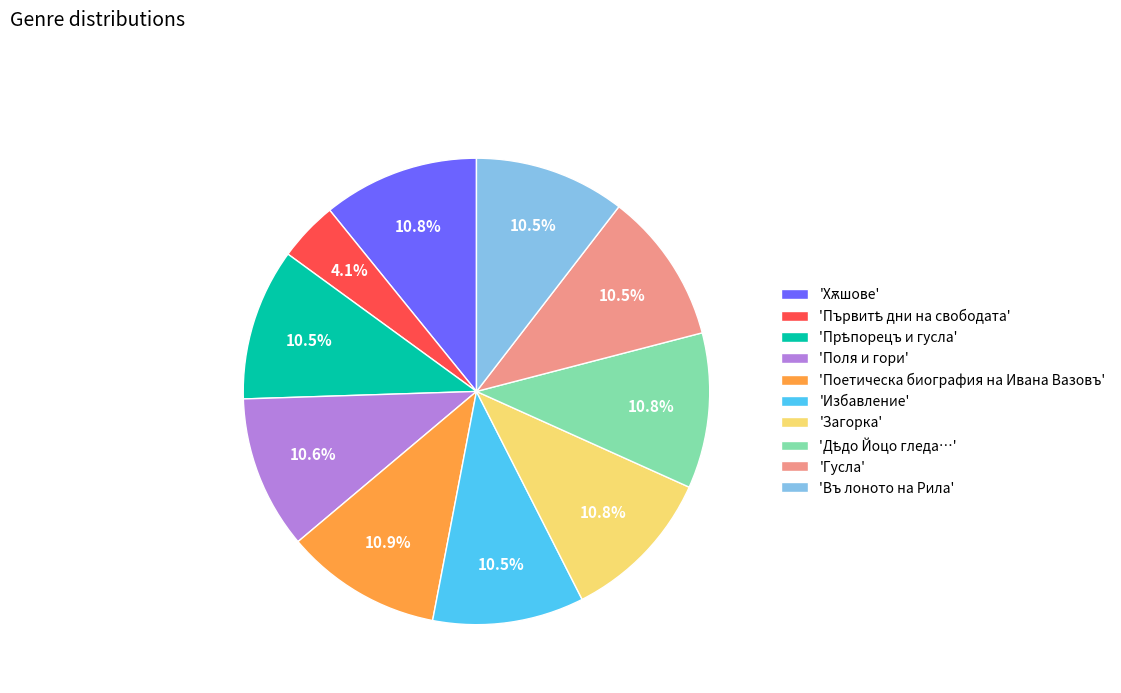

To the nearest percent, what is the average slice percentage?

10%